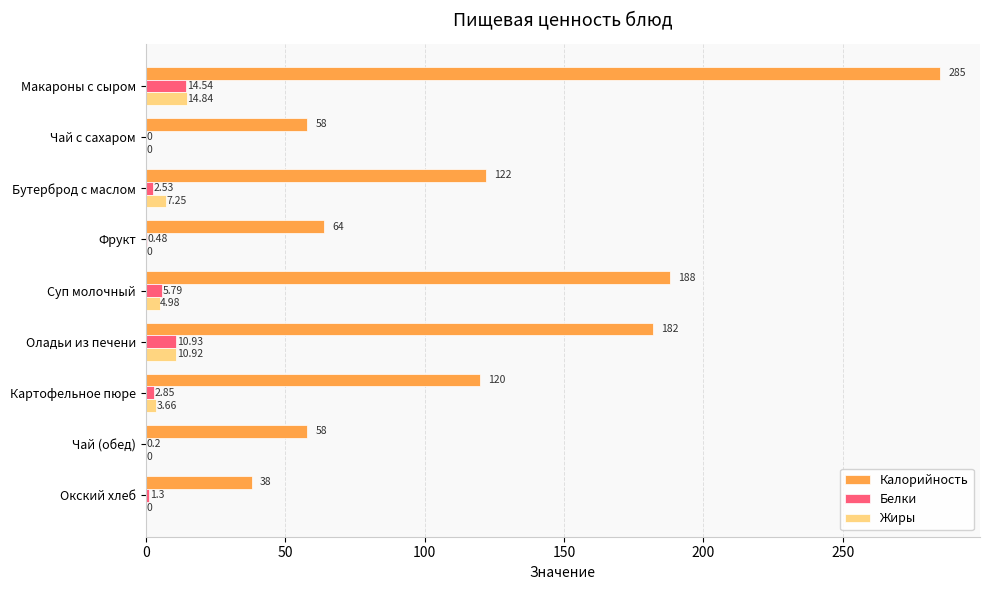

At which label is Белки closest to 7?

Суп молочный